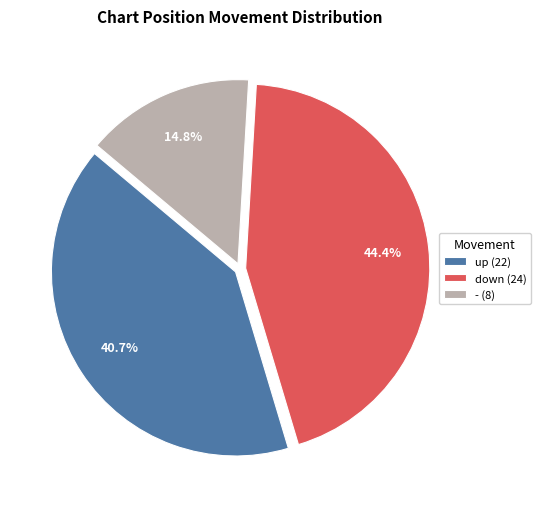

Combined, do up and - account for over 50%?

Yes